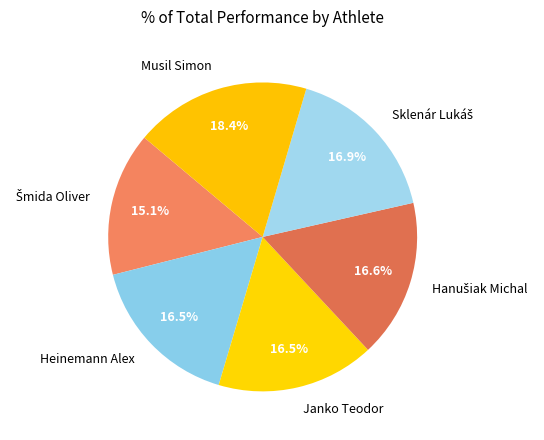

Does any single category account for the majority?

No